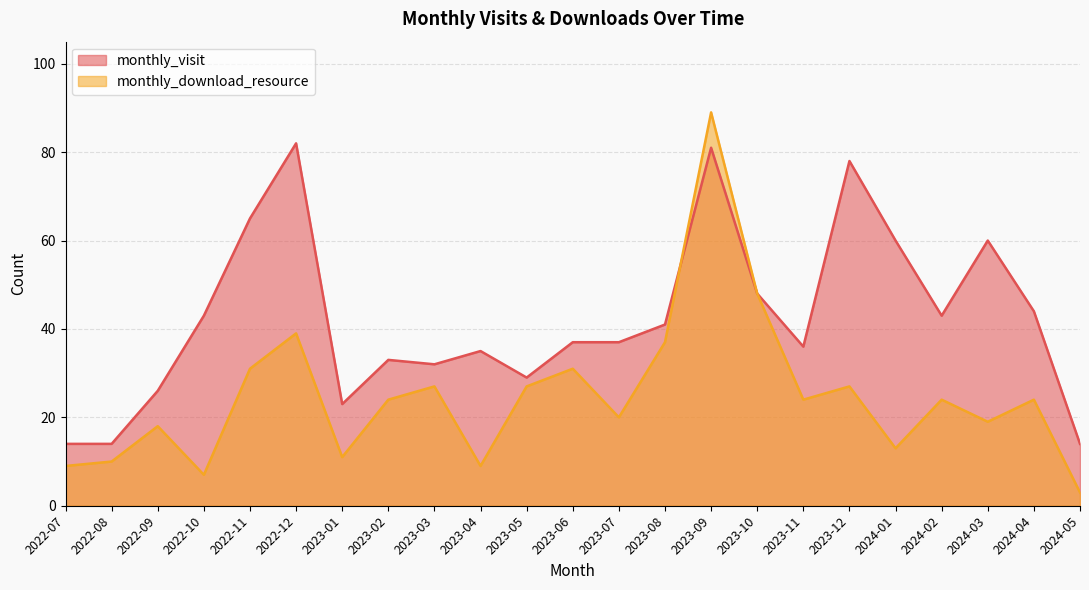

Reading left to right, what are all the values shown in this chart?

monthly_visit: 2022-07=14	2022-08=14	2022-09=26	2022-10=43	2022-11=65	2022-12=82	2023-01=23	2023-02=33	2023-03=32	2023-04=35	2023-05=29	2023-06=37	2023-07=37	2023-08=41	2023-09=81	2023-10=48	2023-11=36	2023-12=78	2024-01=60	2024-02=43	2024-03=60	2024-04=44	2024-05=14
monthly_download_resource: 2022-07=9	2022-08=10	2022-09=18	2022-10=7	2022-11=31	2022-12=39	2023-01=11	2023-02=24	2023-03=27	2023-04=9	2023-05=27	2023-06=31	2023-07=20	2023-08=37	2023-09=89	2023-10=48	2023-11=24	2023-12=27	2024-01=13	2024-02=24	2024-03=19	2024-04=24	2024-05=3